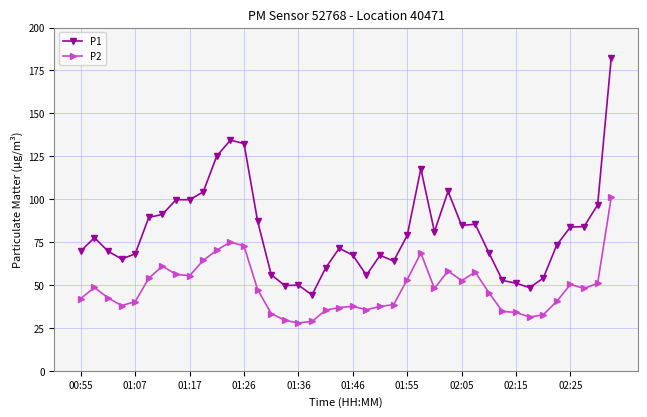

What is the difference between the maximum and minimum values in the P2 series?

73.3